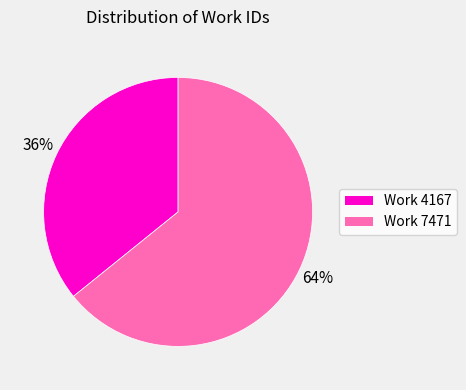

Is the sum of Work 7471 and Work 4167 greater than half?

Yes